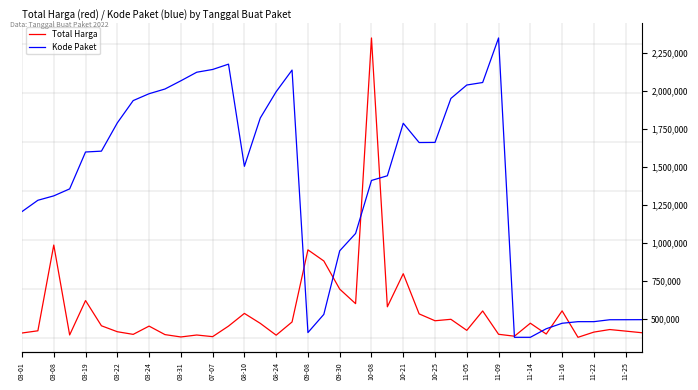

Which series has the largest range (max minus min)?

Total Harga